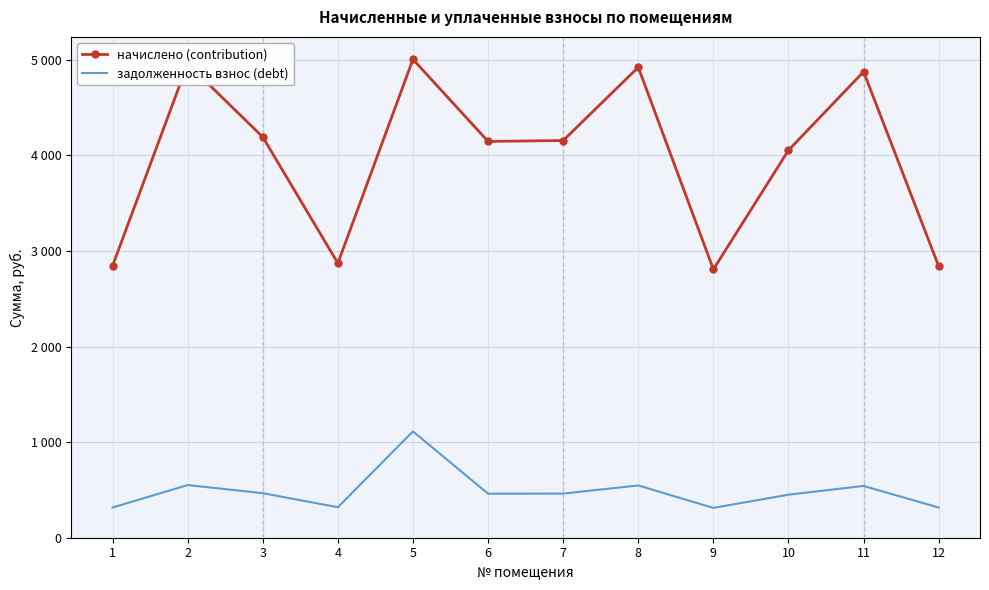

True or false: начислено (contribution) and задолженность взнос (debt) intersect in this chart.

False